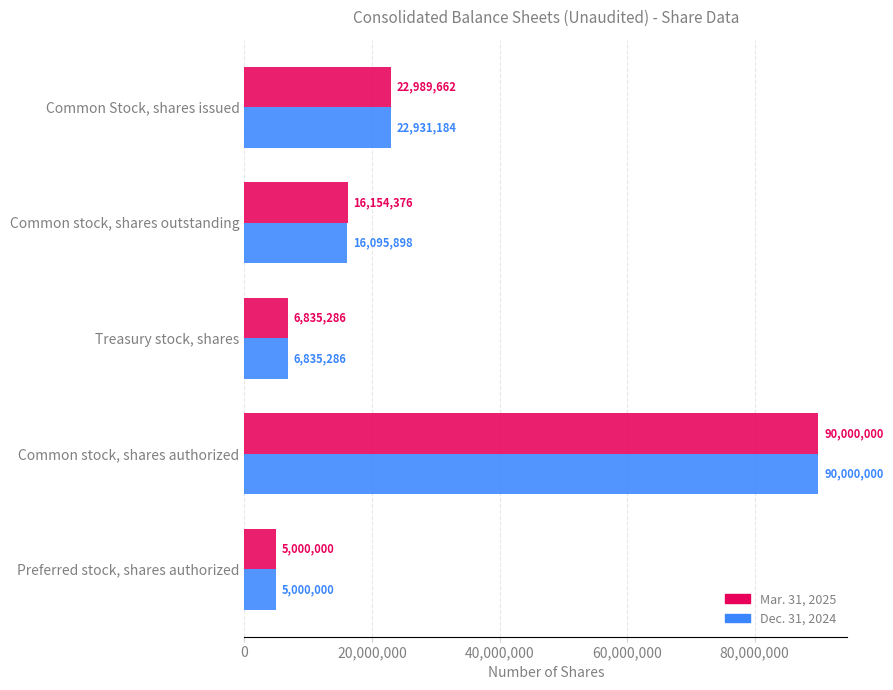

At which category is the sum across all series the highest?

Common stock, shares authorized